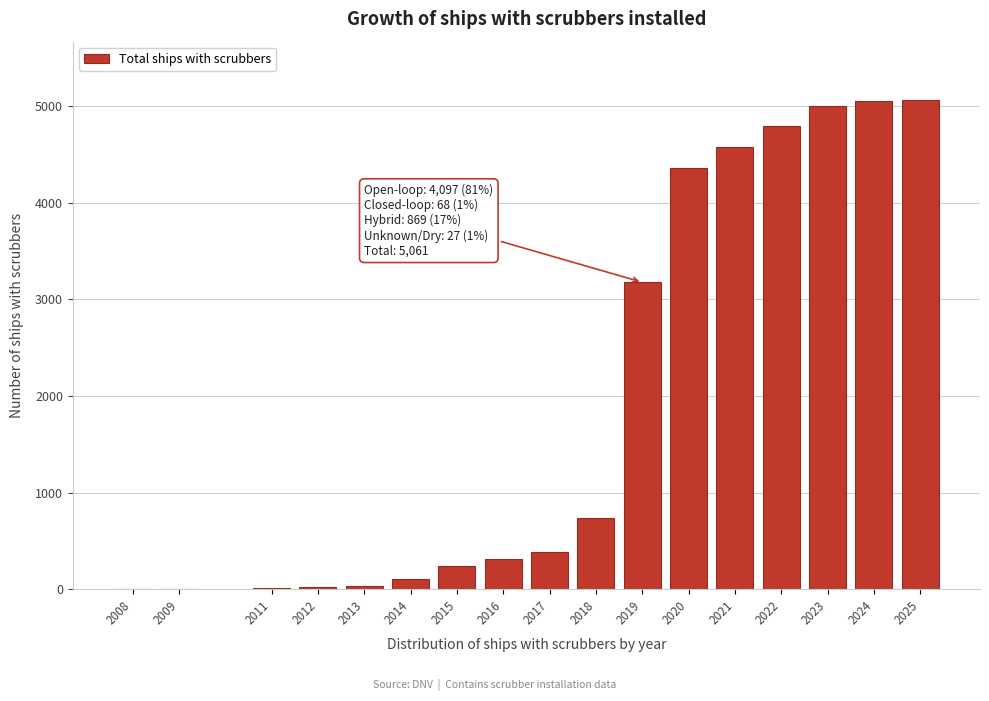

True or false: the data shows 522 at 2016.

False